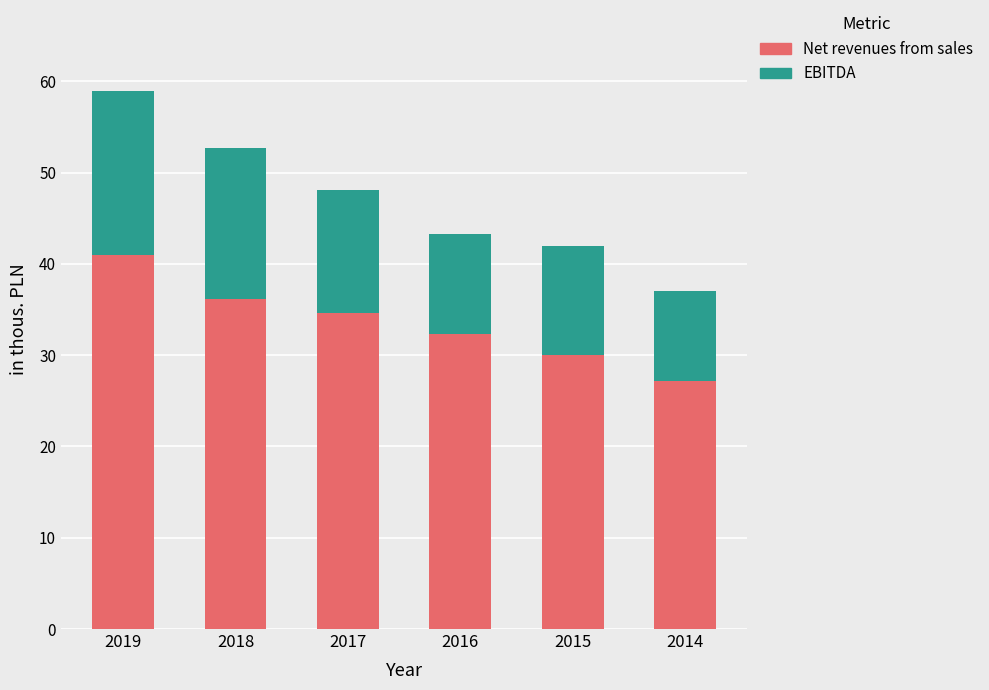

Reading left to right, list the values for the Net revenues from sales series.

41.0	36.1	34.6	32.4	30.0	27.2